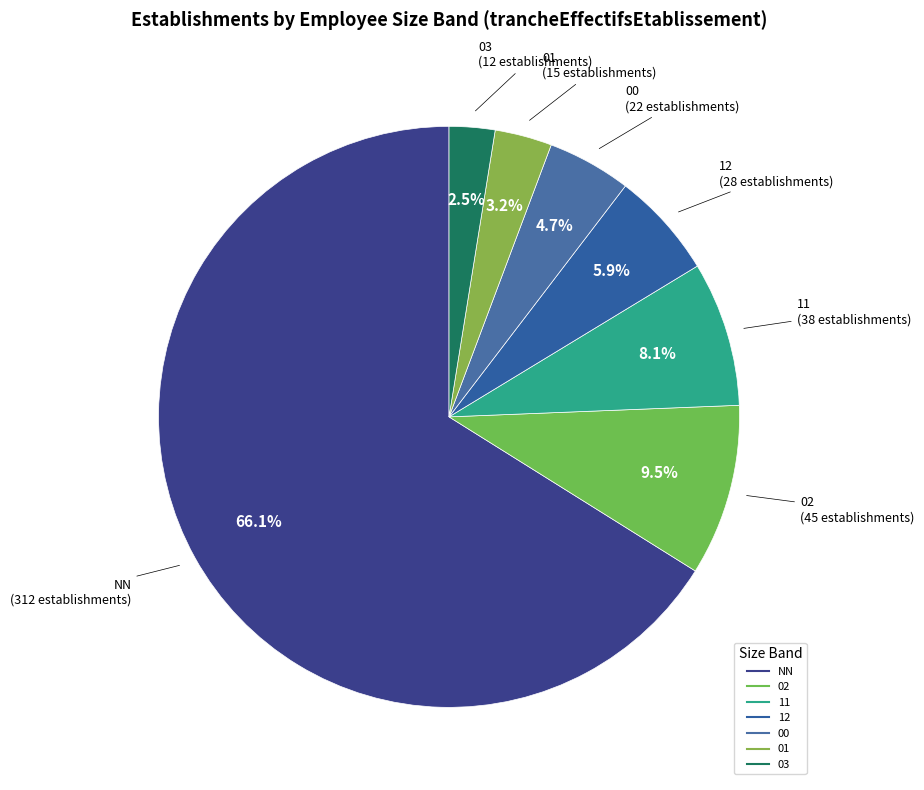

How many segments does this pie chart have?

7